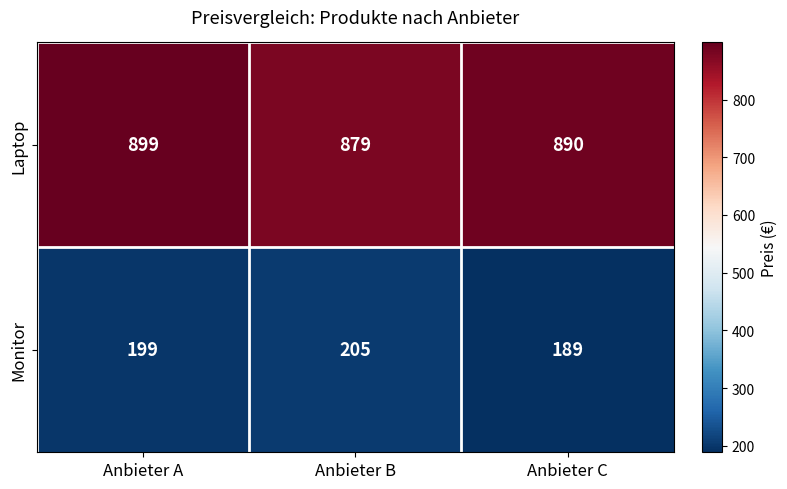

Reading left to right, transcribe all the data shown in this chart.

Laptop: Anbieter A=899	Anbieter B=879	Anbieter C=890
Monitor: Anbieter A=199	Anbieter B=205	Anbieter C=189